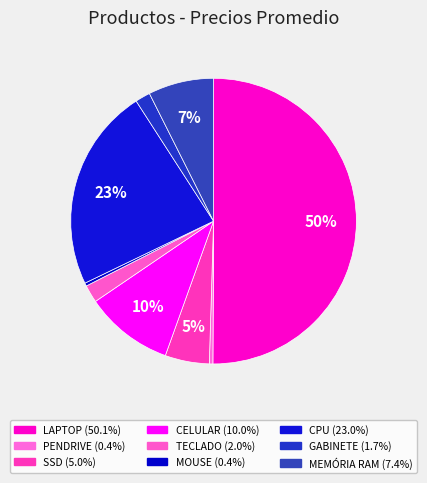

What is the largest slice in the pie chart?

LAPTOP